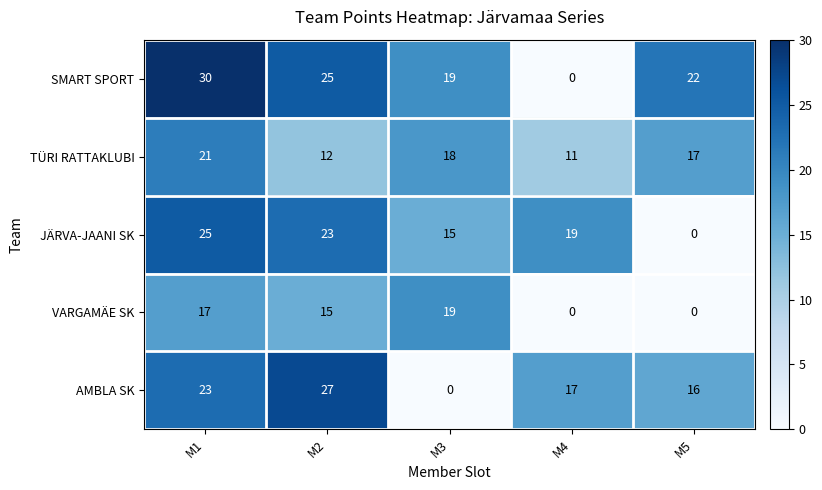

Reading left to right, transcribe all the data shown in this chart.

SMART SPORT: M1=30	M2=25	M3=19	M4=0	M5=22
TÜRI RATTAKLUBI: M1=21	M2=12	M3=18	M4=11	M5=17
JÄRVA-JAANI SK: M1=25	M2=23	M3=15	M4=19	M5=0
VARGAMÄE SK: M1=17	M2=15	M3=19	M4=0	M5=0
AMBLA SK: M1=23	M2=27	M3=0	M4=17	M5=16